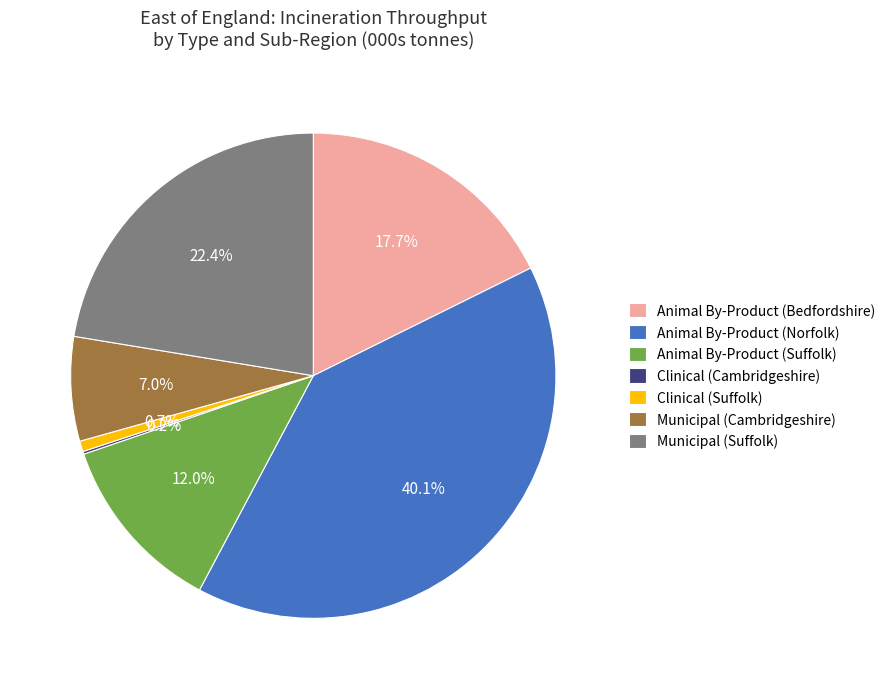

What percentage is NOT represented by Municipal (Cambridgeshire)?

93.0%